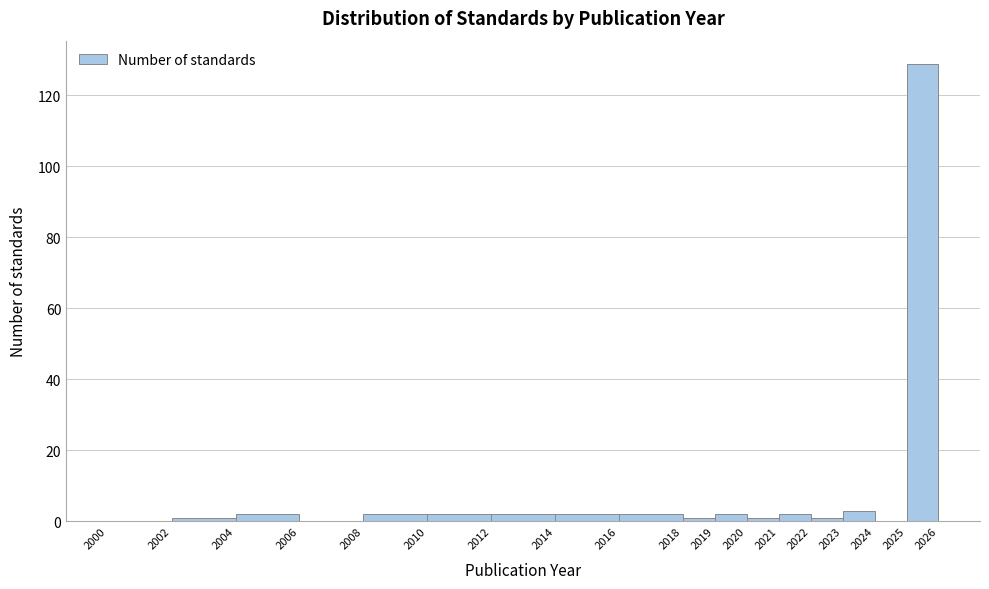

Over which range of the x-axis is the bar tallest?

2025 to 2026